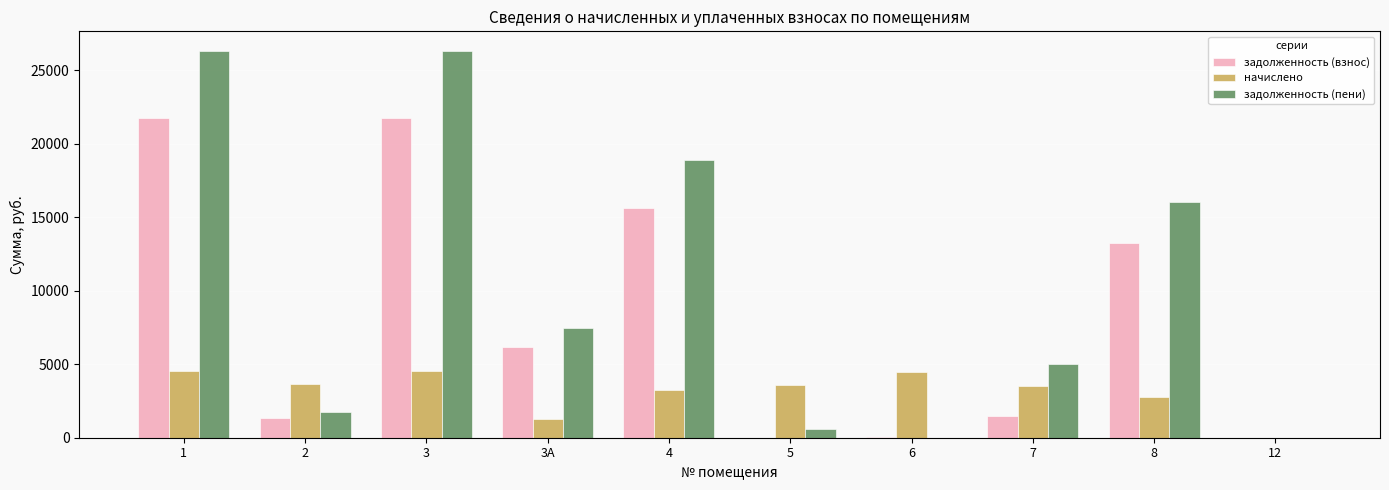

Is the value of начислено at 6 greater than the value of задолженность (пени) at 1?

No